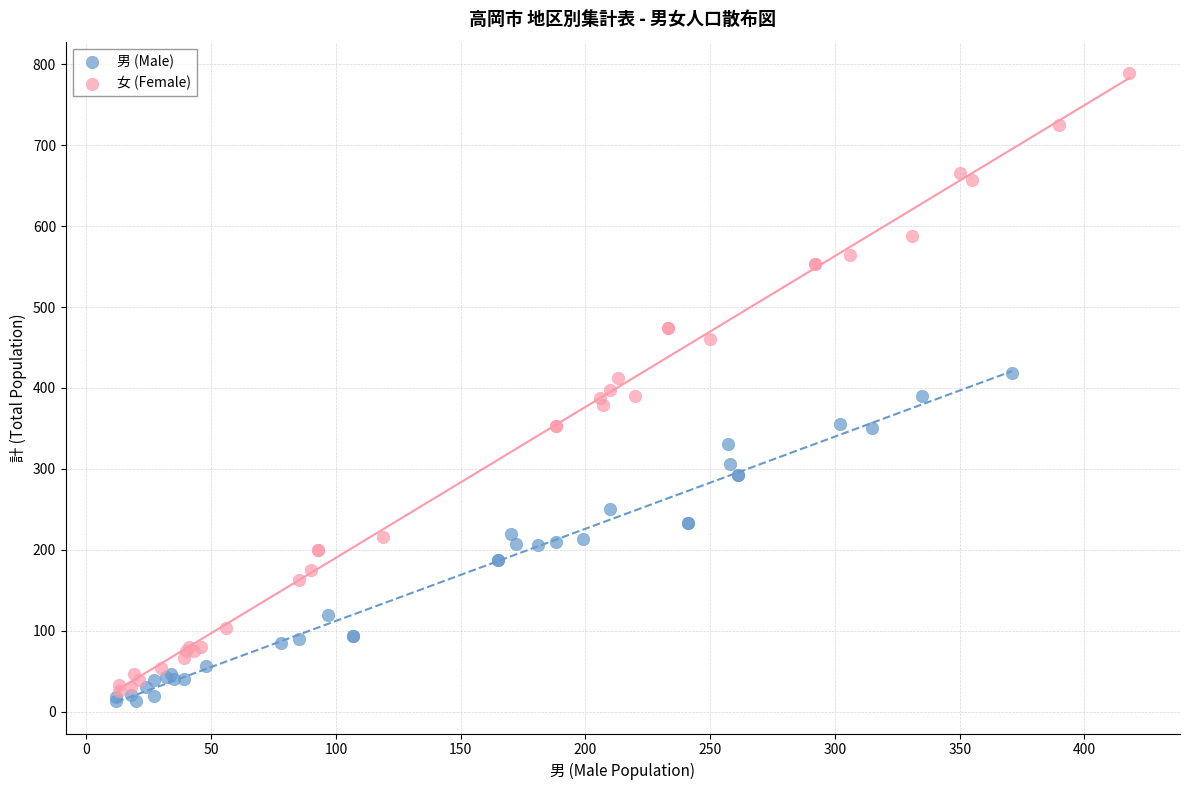

Which series reaches the maximum Y coordinate?

女 (Female)